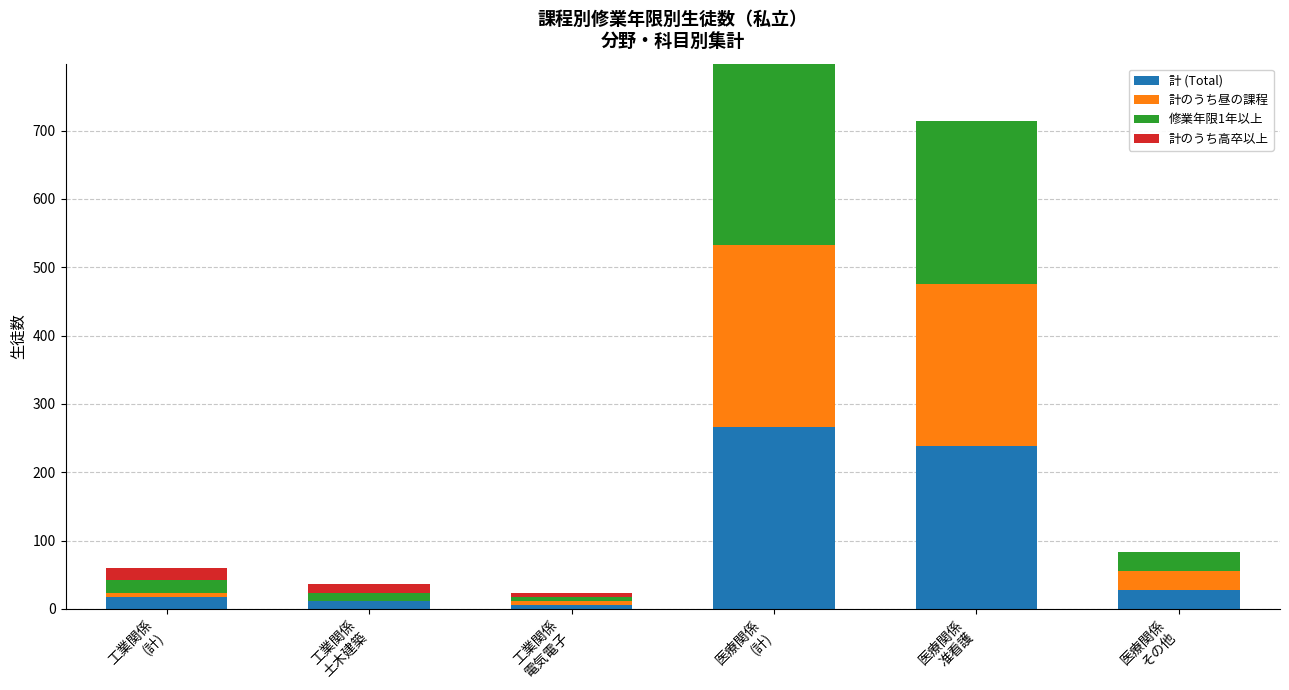

Are the bars grouped side by side (vs. stacked)?

No